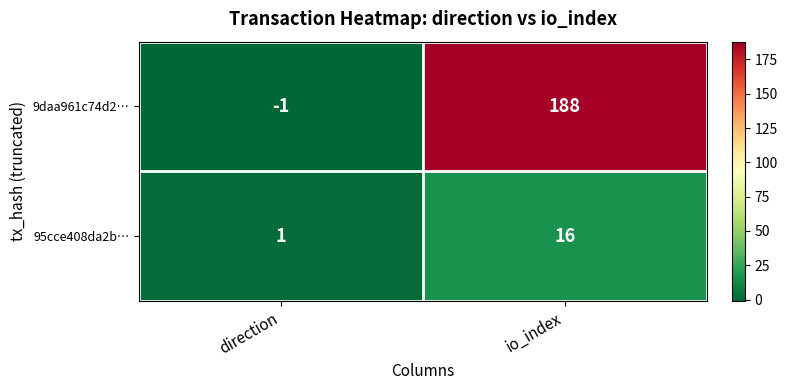

Between direction and io_index, which series saw the biggest shift?

9daa961c74d2…